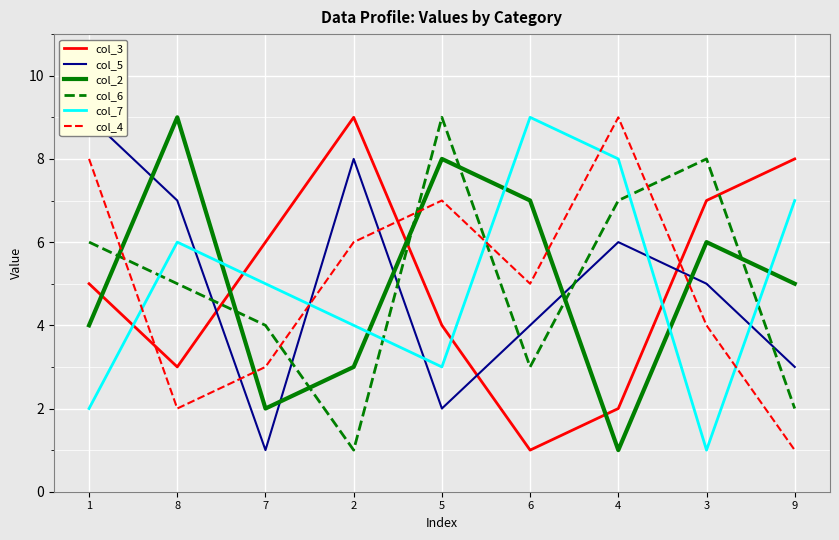

Between 1 and 2, which is larger?

2